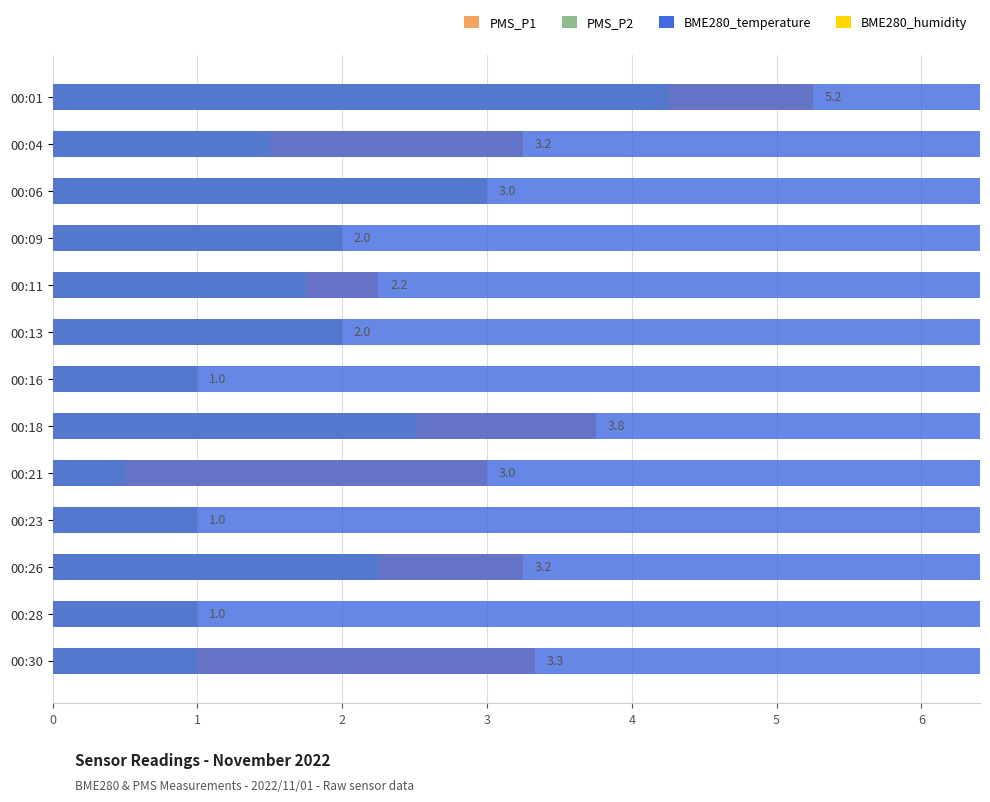

Rank the categories by PMS_P2 value from lowest to highest.

00:21, 00:16, 00:23, 00:28, 00:30, 00:04, 00:11, 00:09, 00:13, 00:26, 00:18, 00:06, 00:01